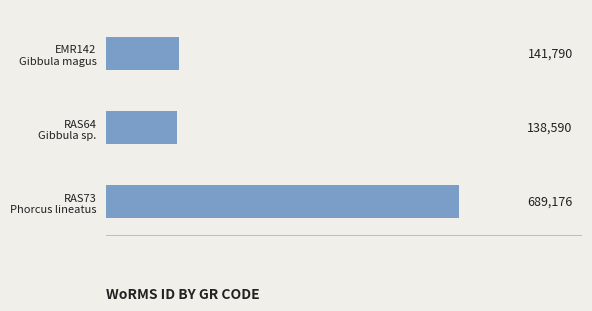

What is the value of the 2nd bar from the top?

138590